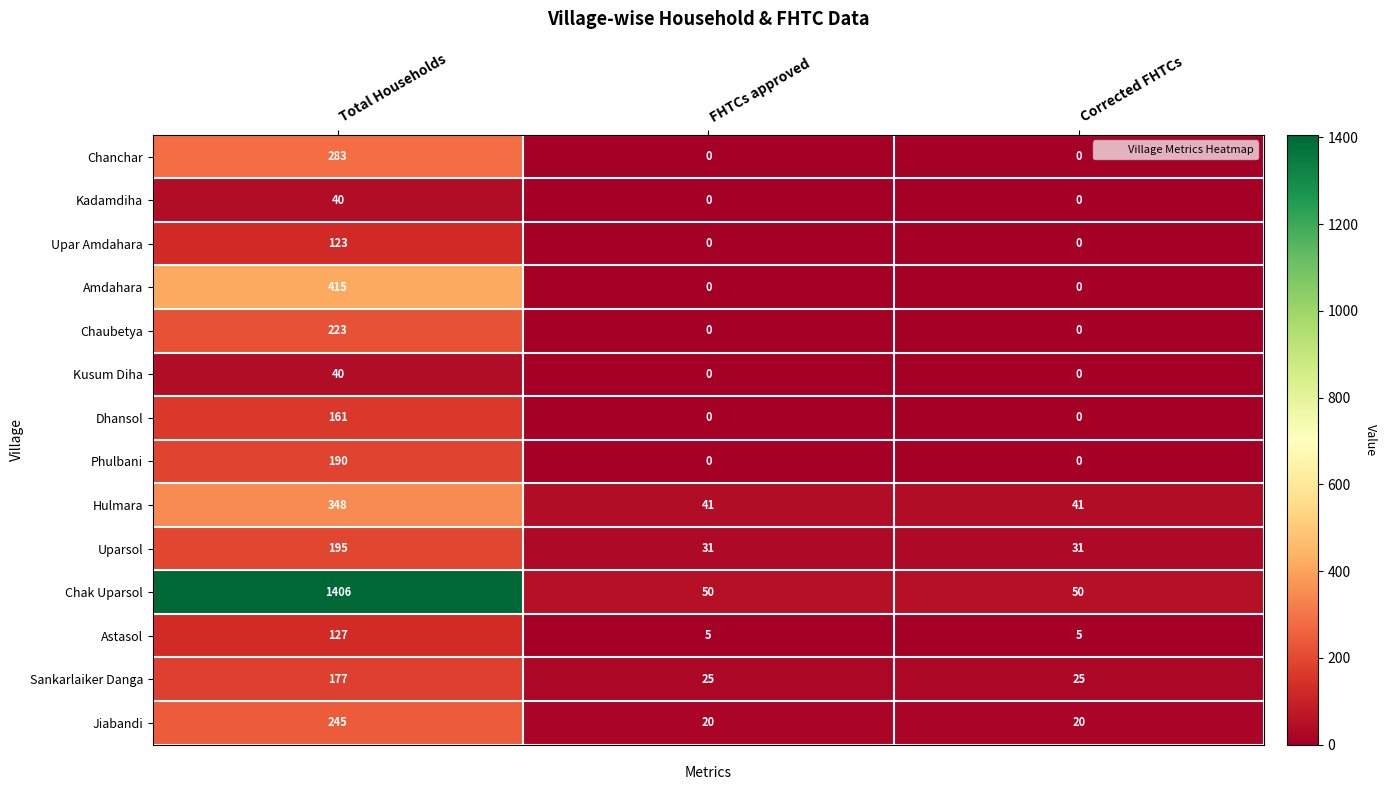

At which category is the sum across all series the highest?

Total Households